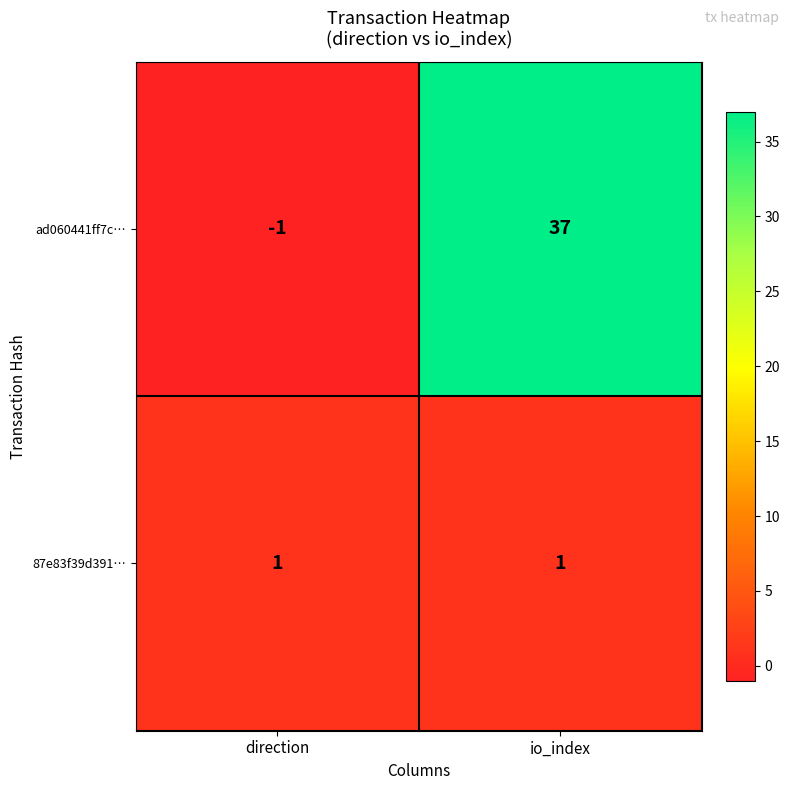

Reading left to right, extract all data points from this chart.

ad060441ff7c…: direction=-1	io_index=37
87e83f39d391…: direction=1	io_index=1